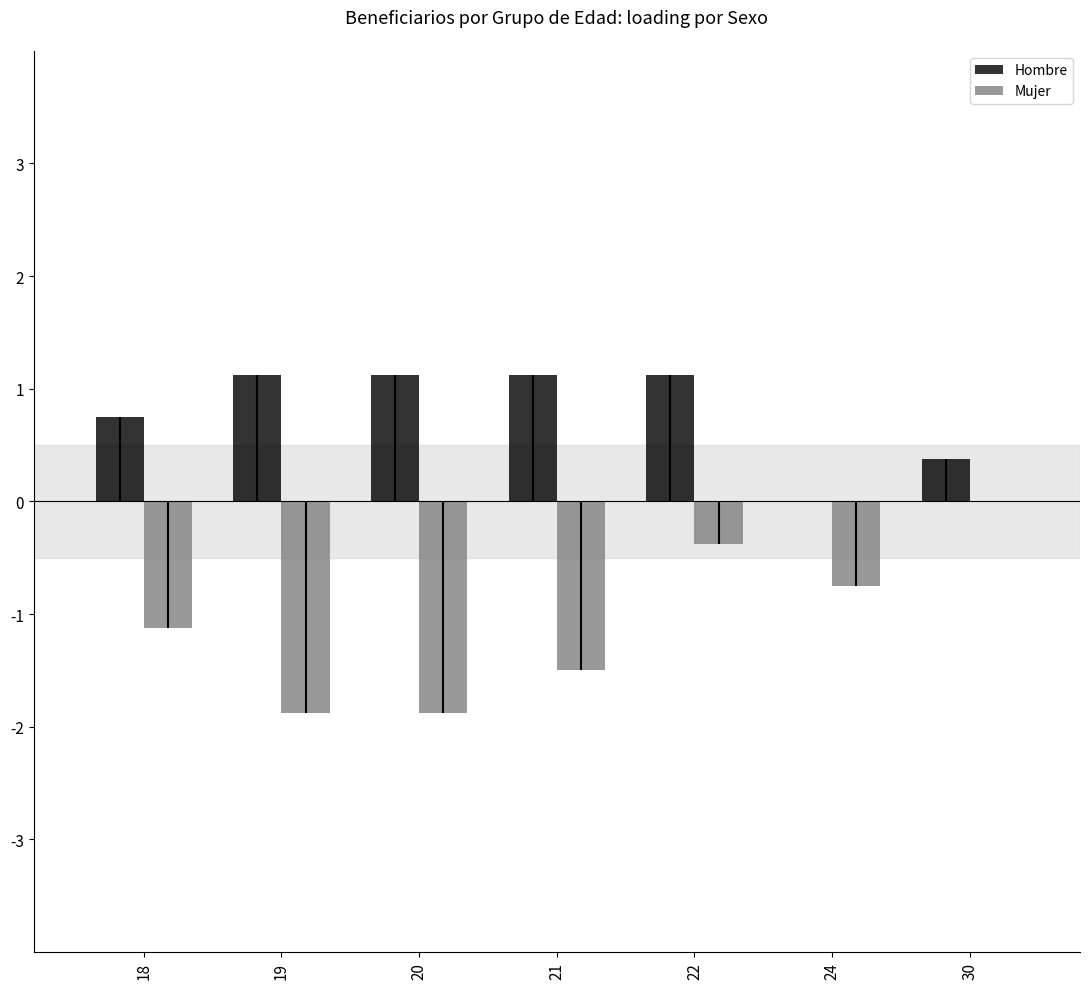

Between 30 and 19, which is larger?

19